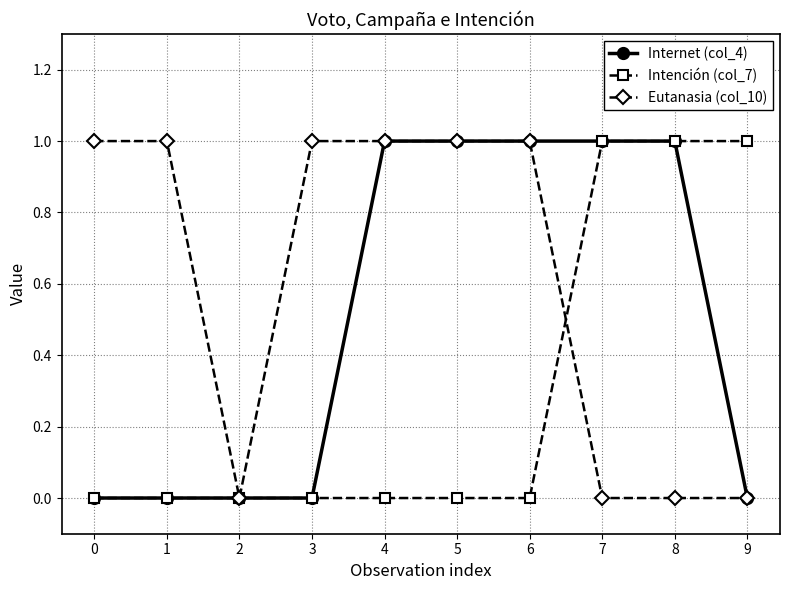

Reading left to right, list all the values displayed in this chart.

Internet (col_4): 0=0	1=0	2=0	3=0	4=1	5=1	6=1	7=1	8=1	9=0
Intención (col_7): 0=0	1=0	2=0	3=0	4=0	5=0	6=0	7=1	8=1	9=1
Eutanasia (col_10): 0=1	1=1	2=0	3=1	4=1	5=1	6=1	7=0	8=0	9=0